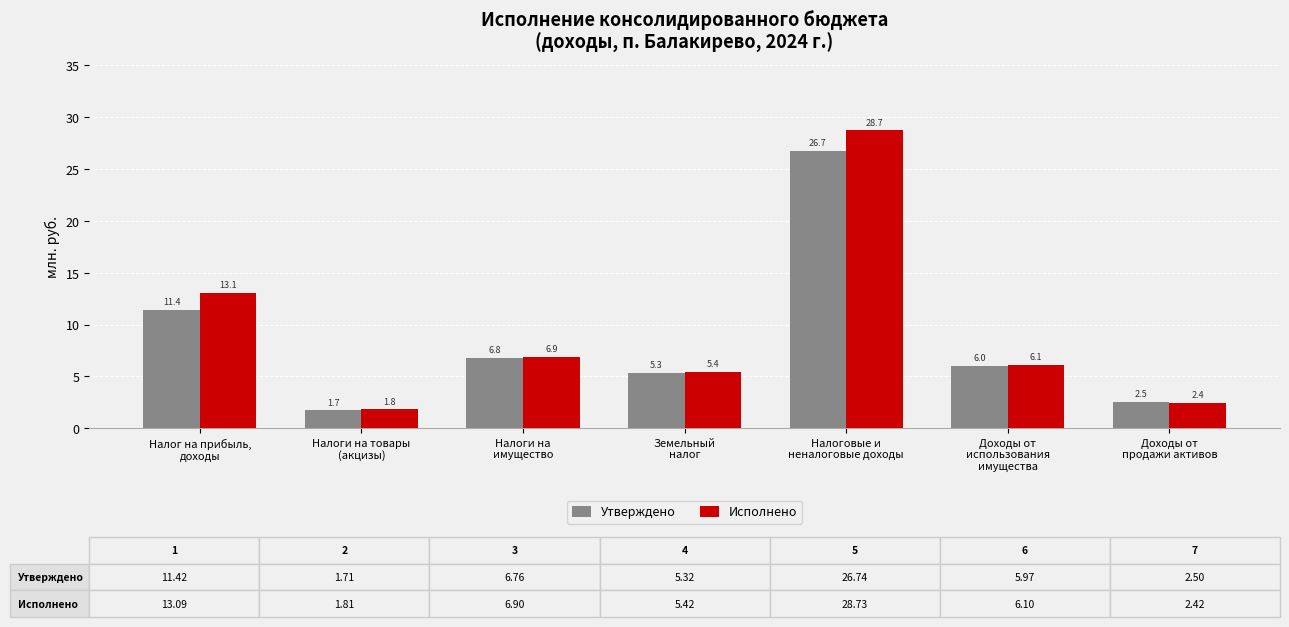

What is the difference between the Исполнено values at Налоговые и
неналоговые доходы and Доходы от
продажи активов?

26.3